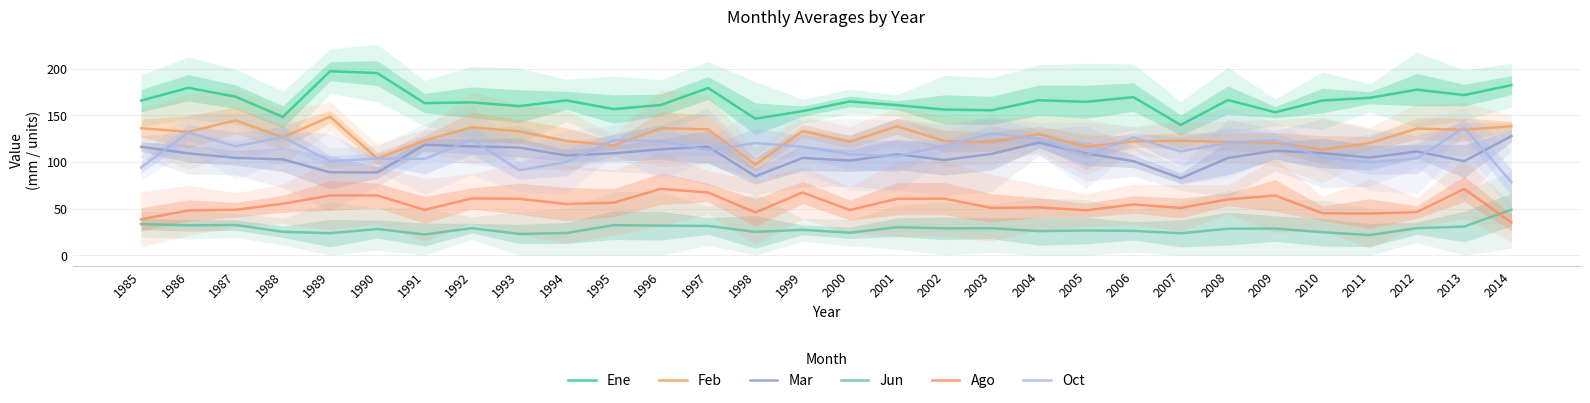

How many series are shown in this chart?

6